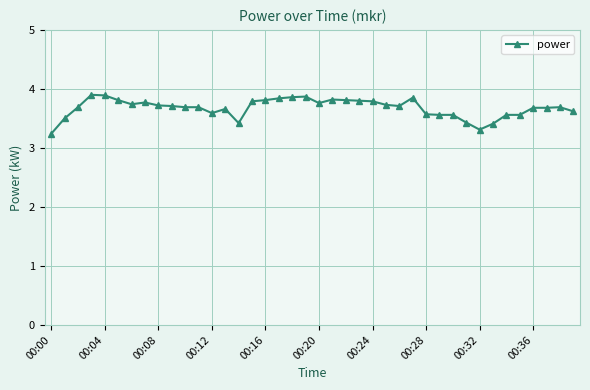

Does the chart display data point markers on the line(s)?

Yes